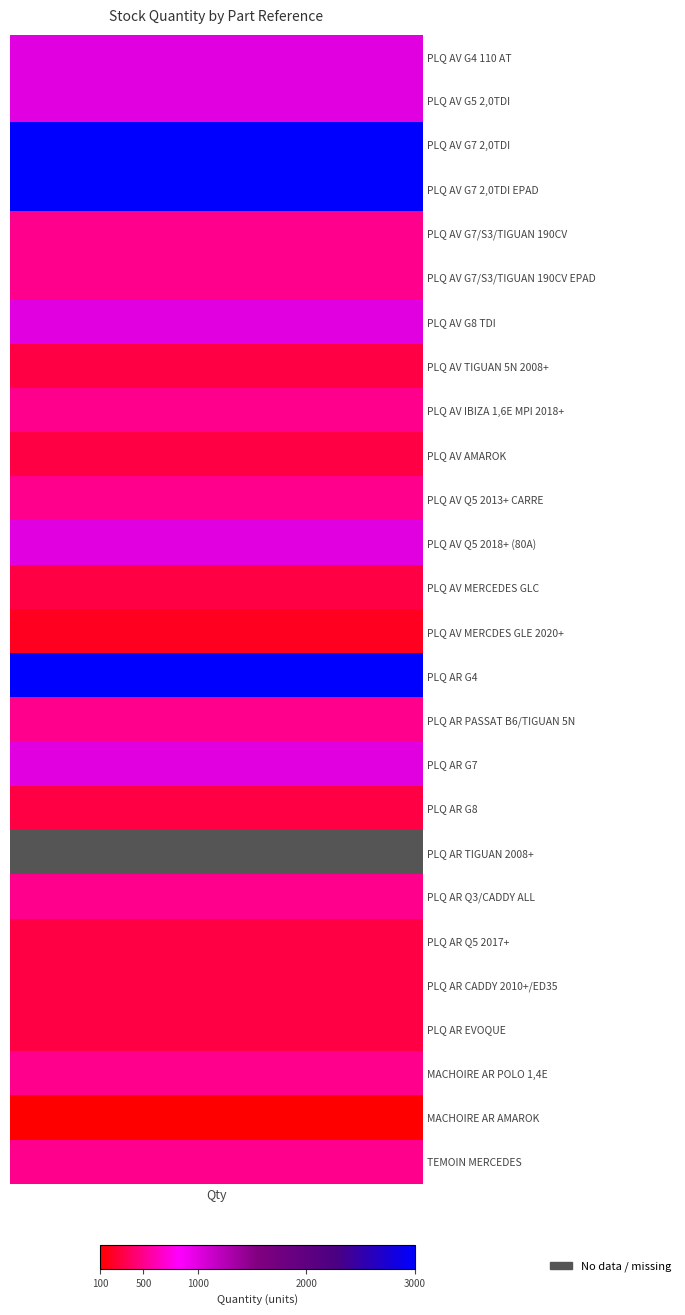

Count the number of values greater than 500.

8